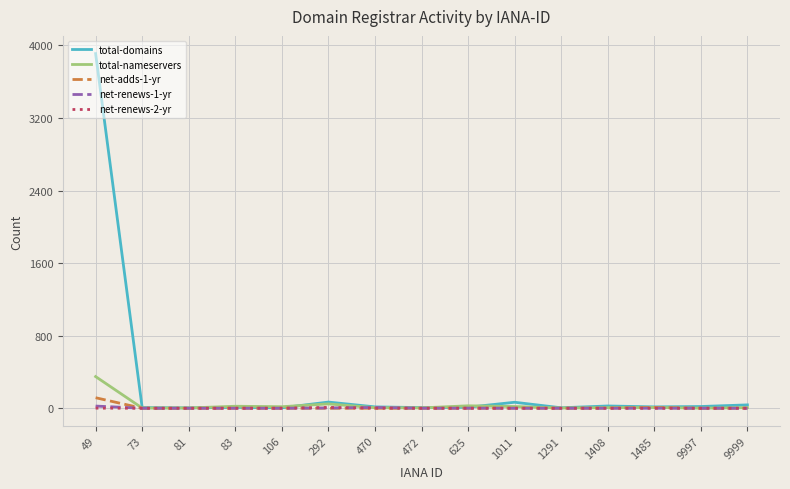

True or false: net-renews-2-yr has a value of 0 at 106.

True